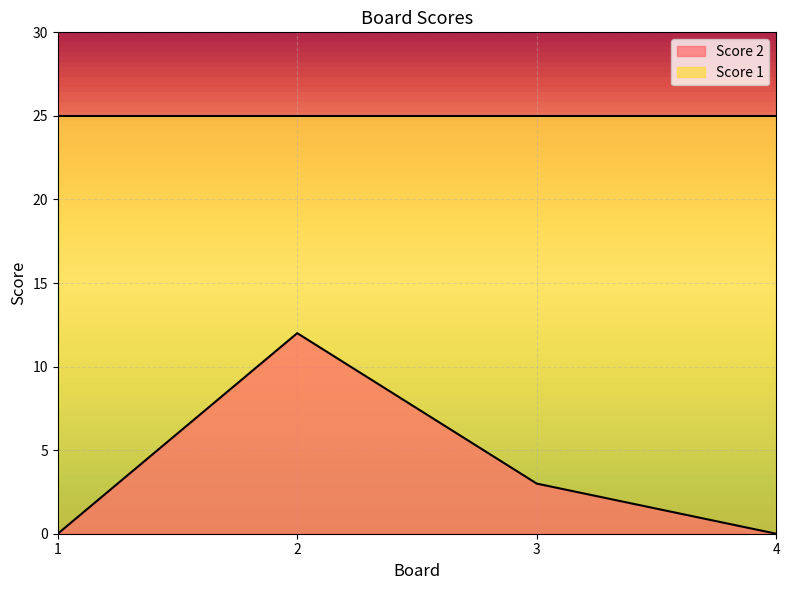

The value at 2 is 12. True or false?

True